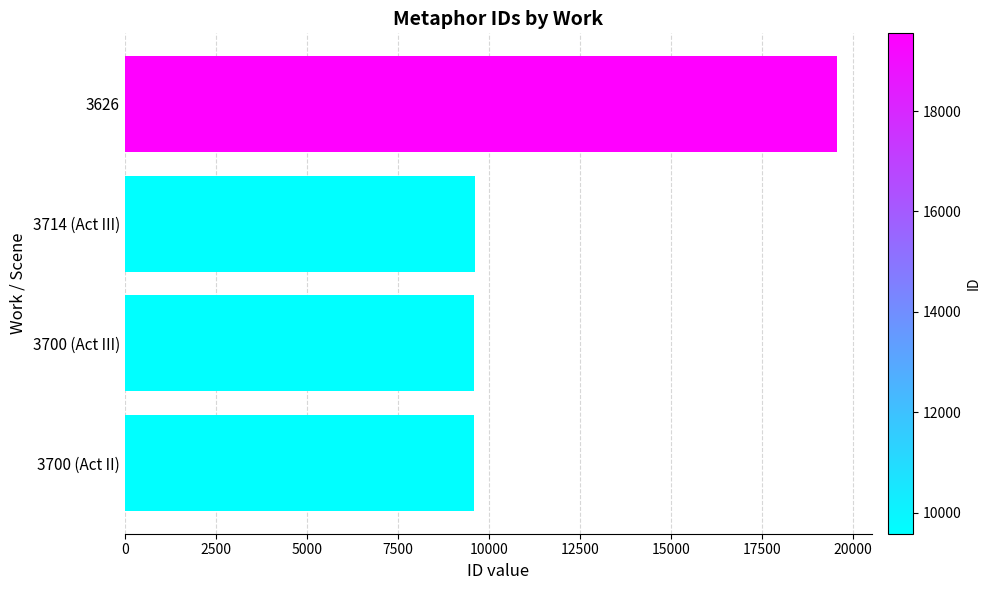

The chart shows a value of 4754 at 3714 (Act III). True or false?

False